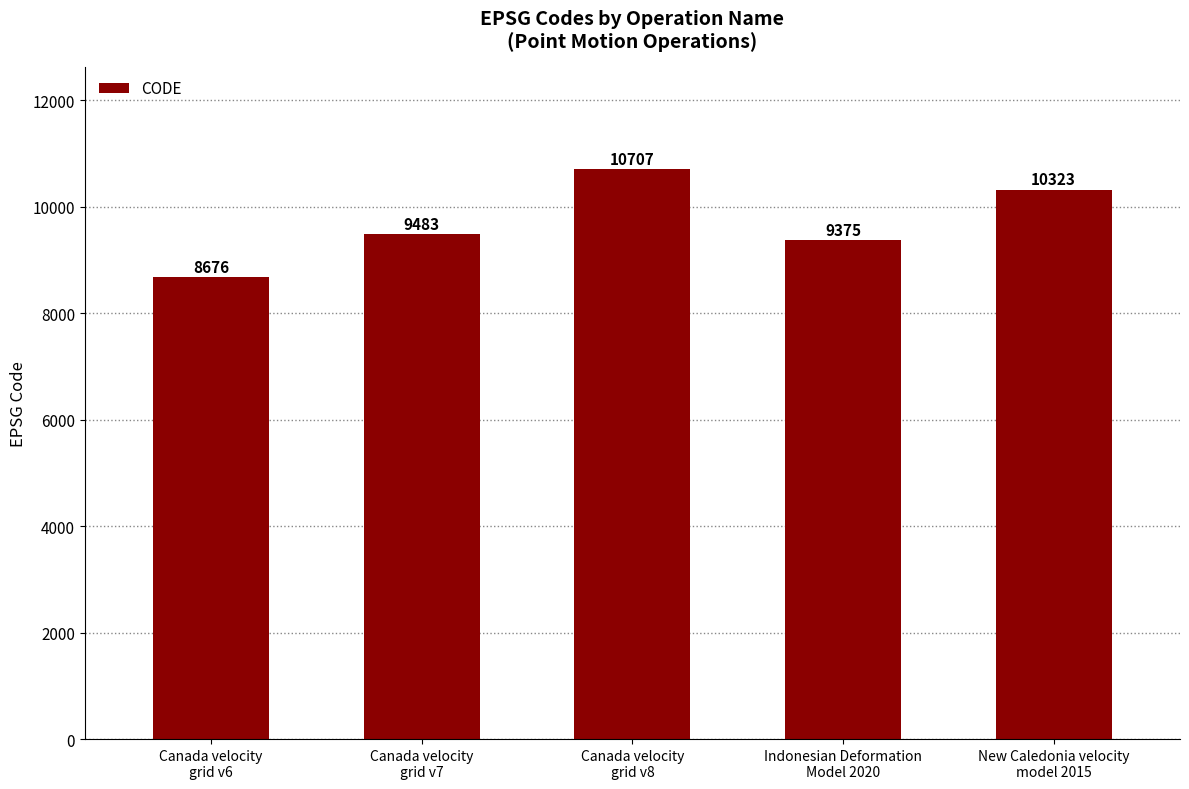

List the labels in order of value, largest first.

Canada velocity
grid v8, New Caledonia velocity
model 2015, Canada velocity
grid v7, Indonesian Deformation
Model 2020, Canada velocity
grid v6